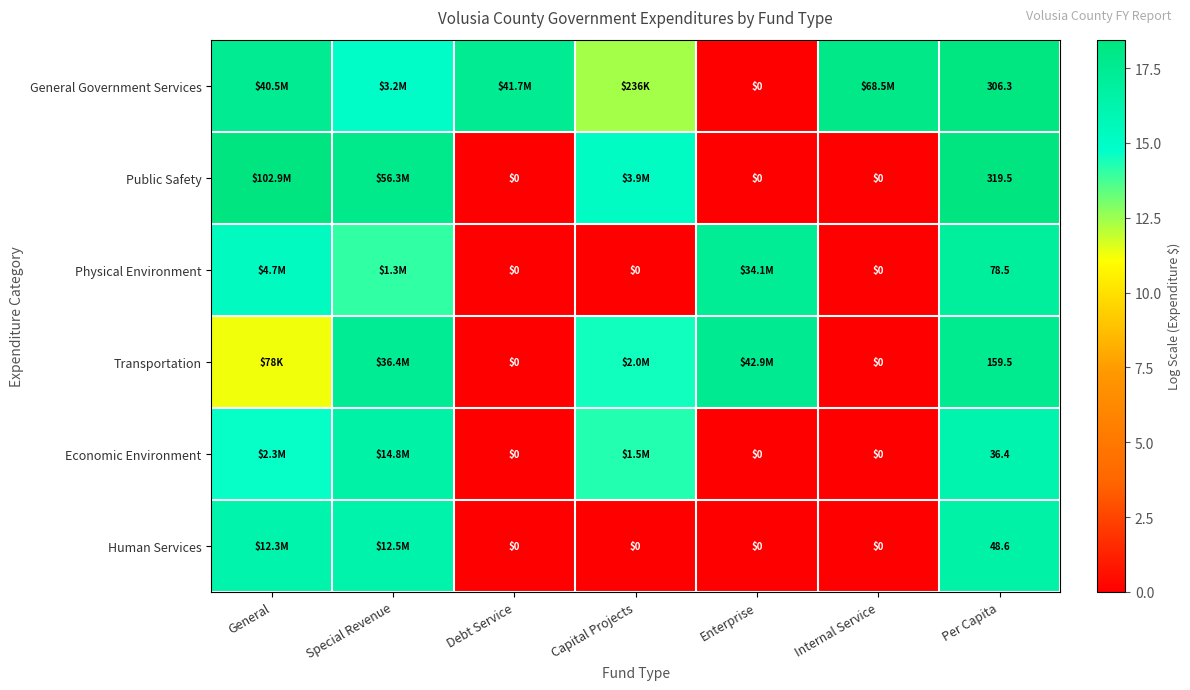

At which label is Physical Environment closest to 8?

Special Revenue